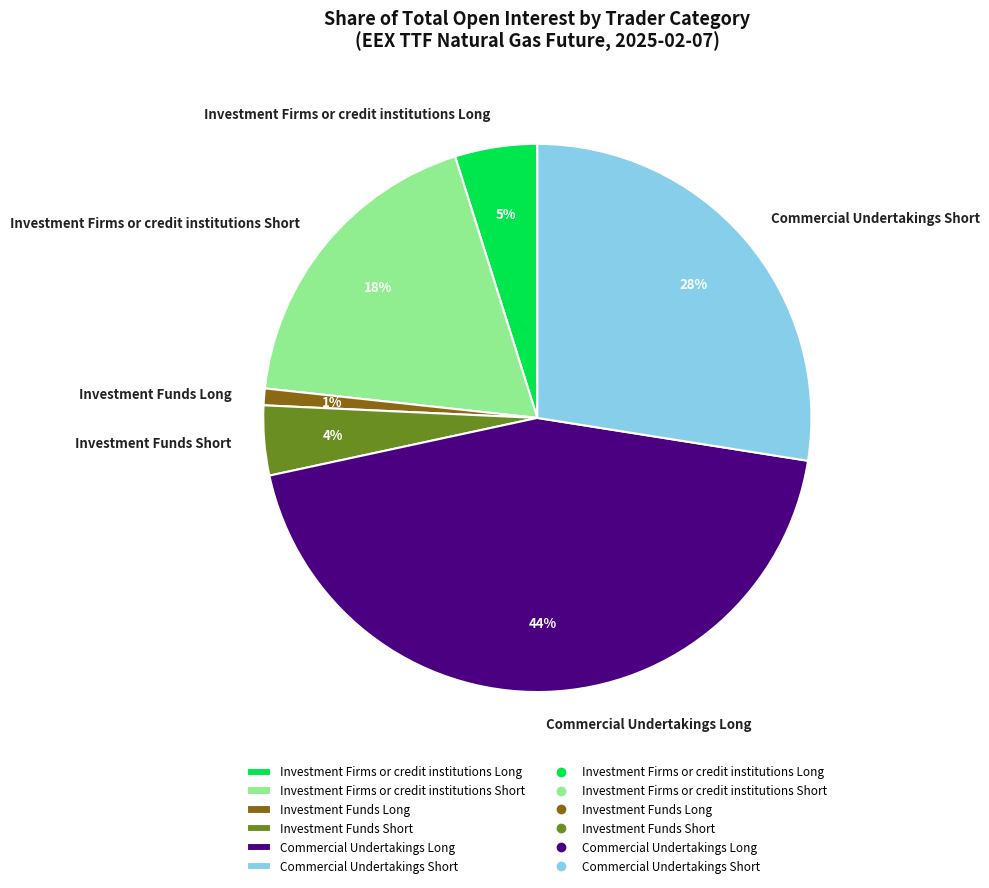

Which has a higher value, Investment Firms or credit institutions Long or Investment Funds Long?

Investment Firms or credit institutions Long